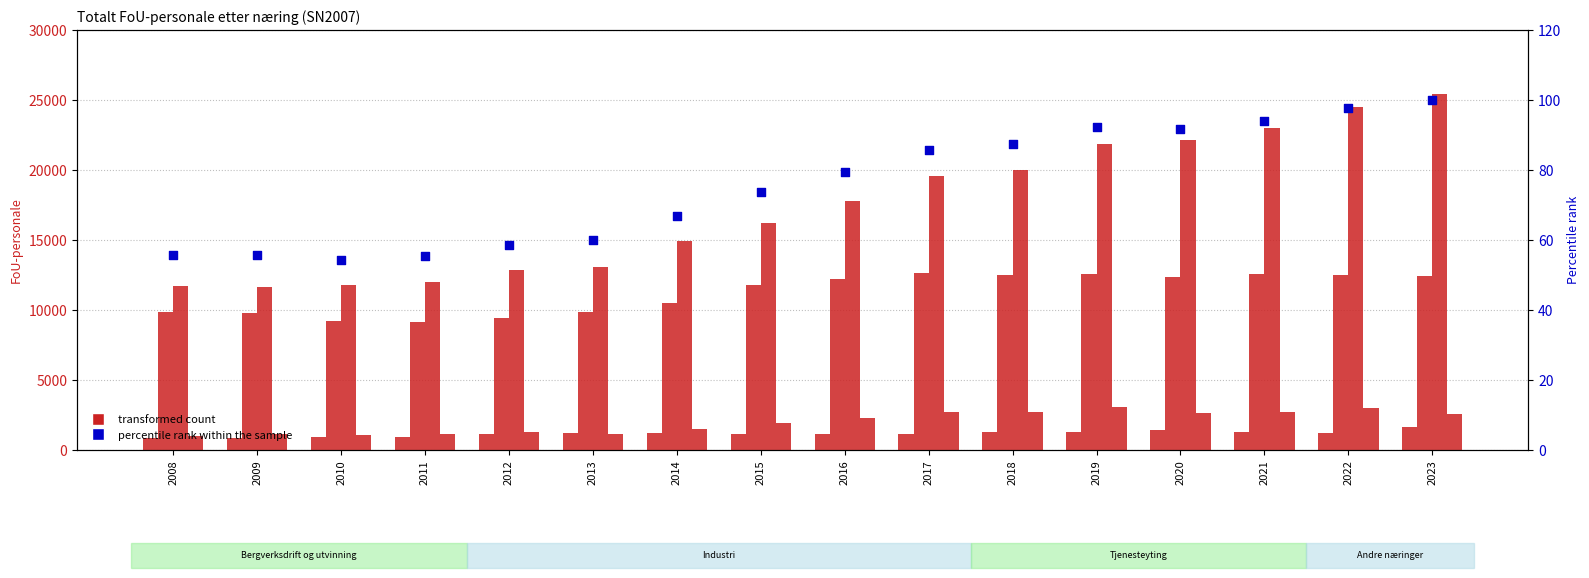

At how many categories does at least one series exceed 16260?

8